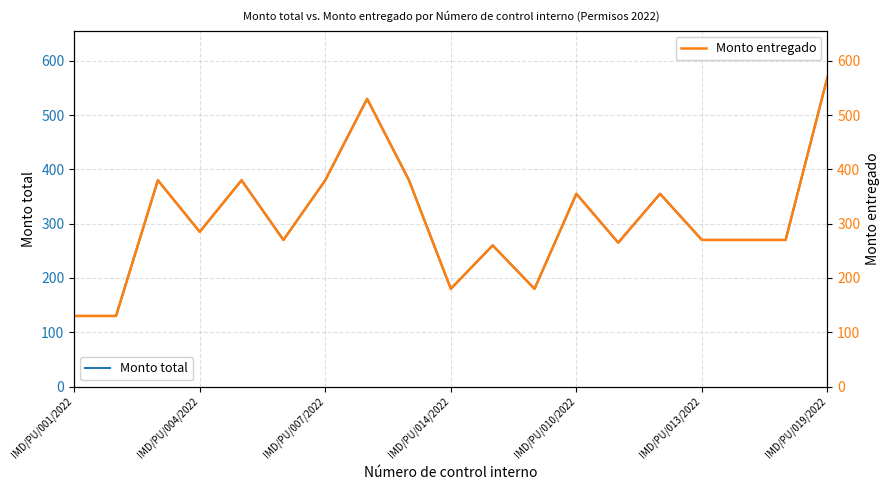

What are all the series names shown in the legend?

Monto total, Monto entregado